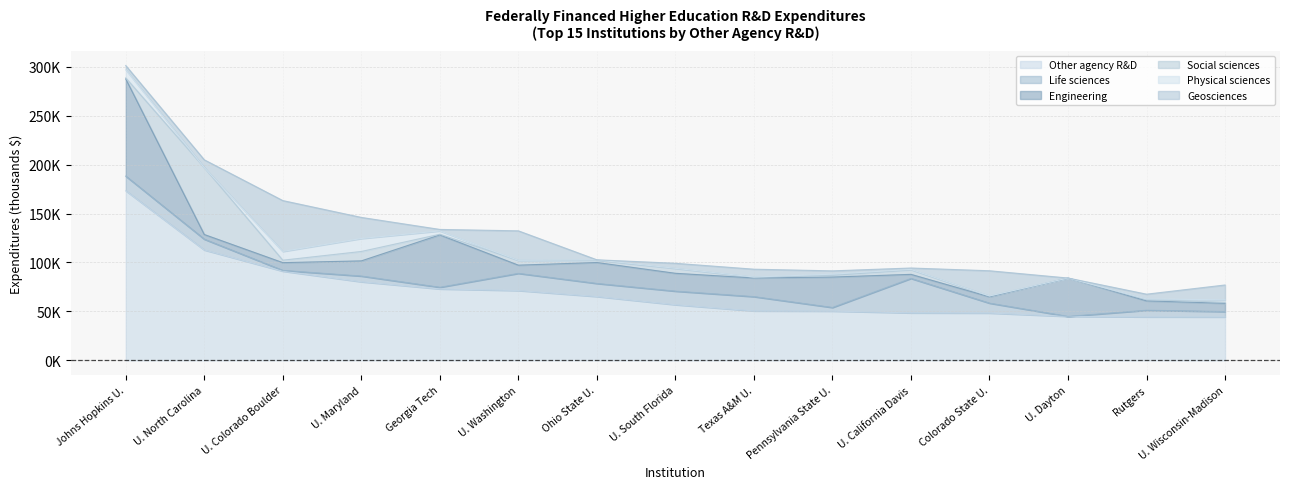

The value of Social sciences at U. Wisconsin-Madison is 1570. True or false?

False